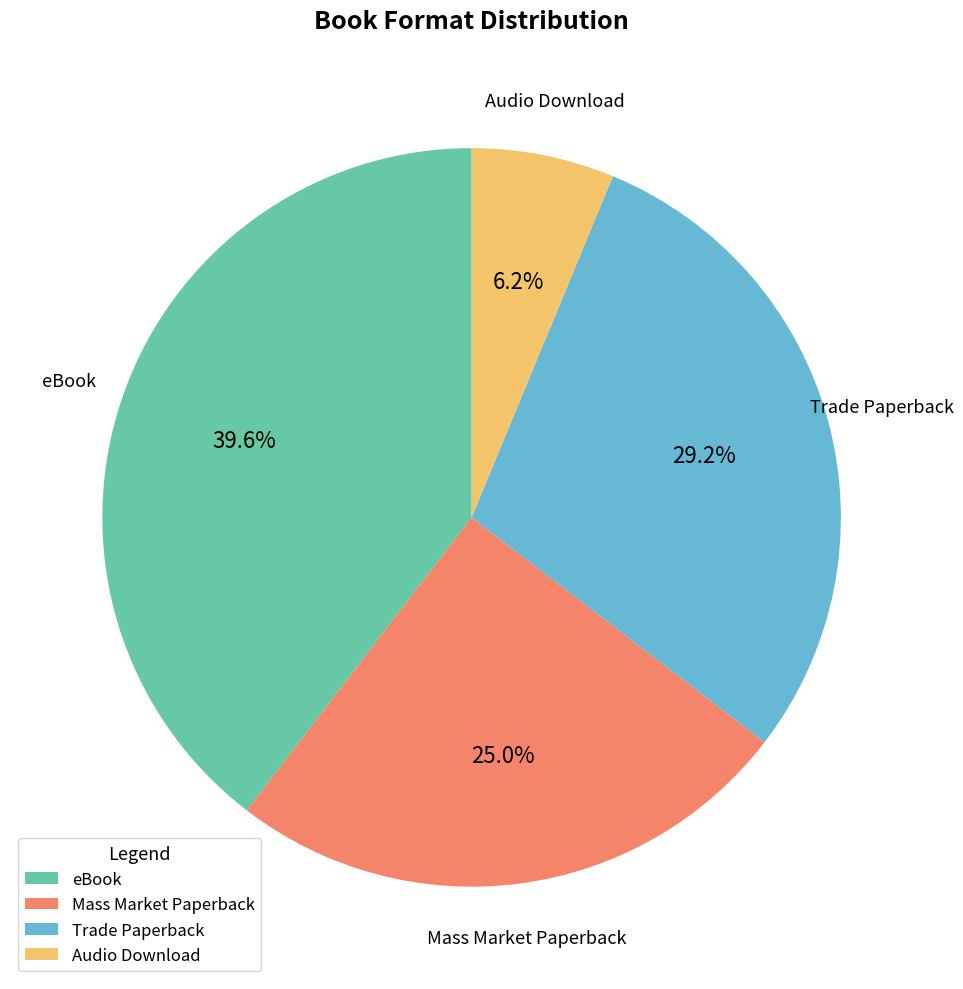

Which has a higher value, eBook or Mass Market Paperback?

eBook